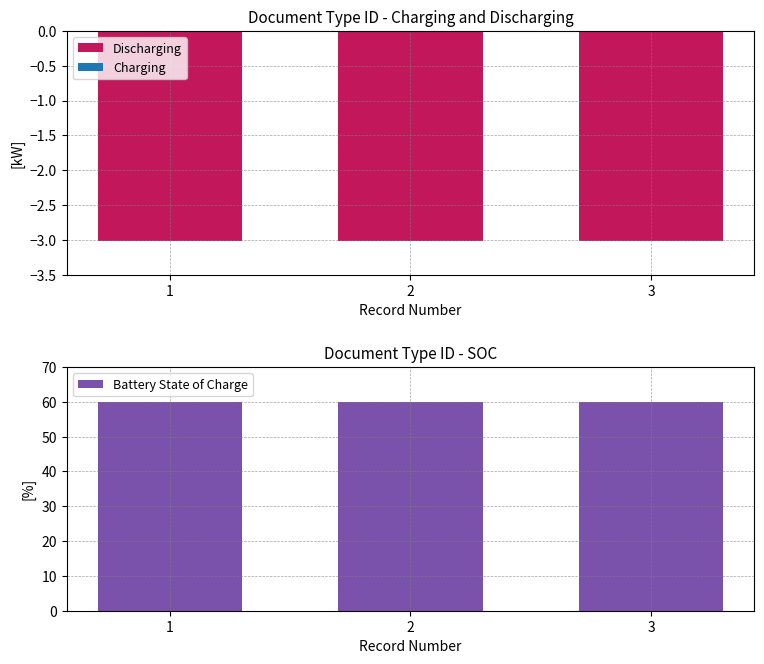

At how many categories does at least one series exceed 19?

3